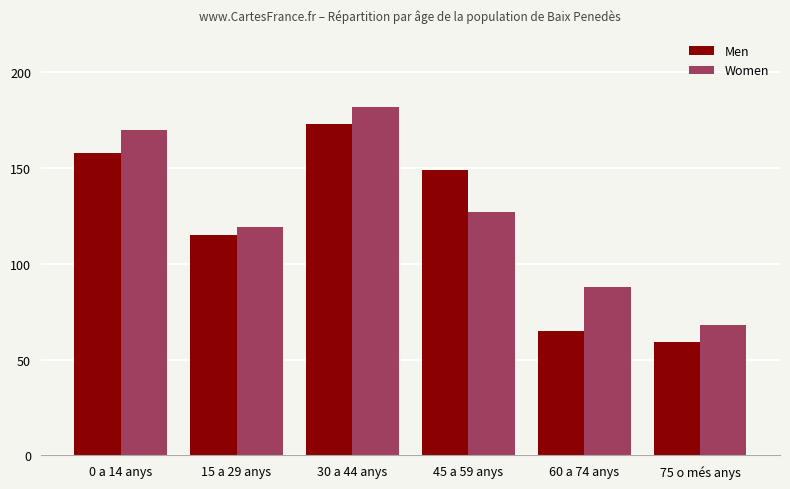

What is the minimum value shown in the chart?

59